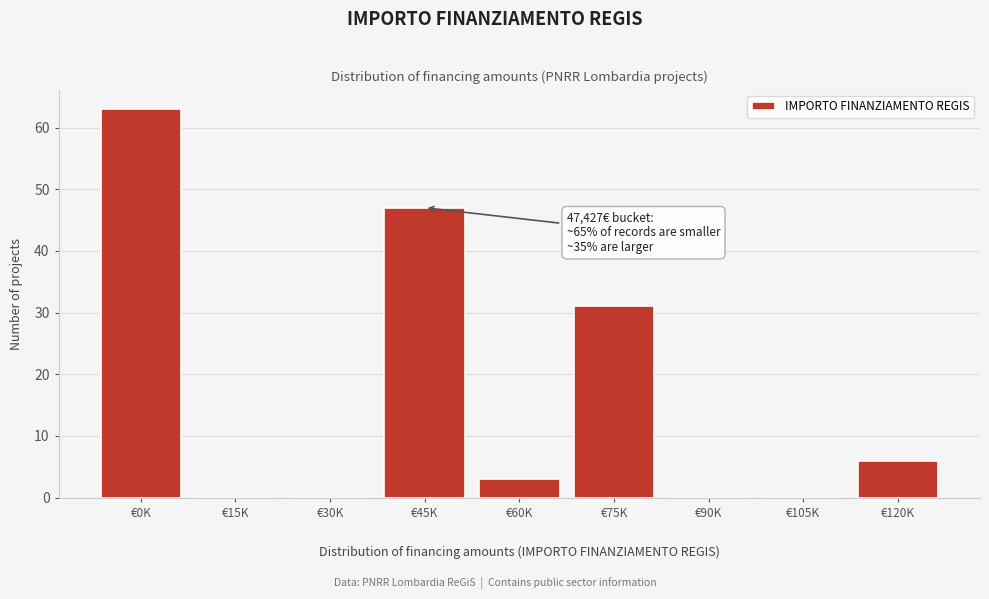

What is the maximum value shown in the chart?

63